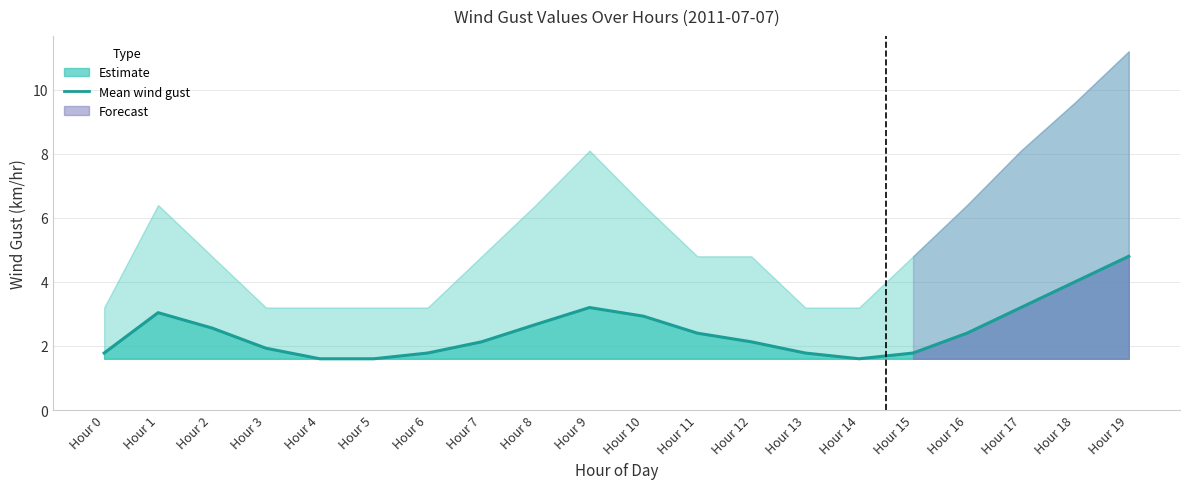

What is the value of the 7th point from the left?

1.8